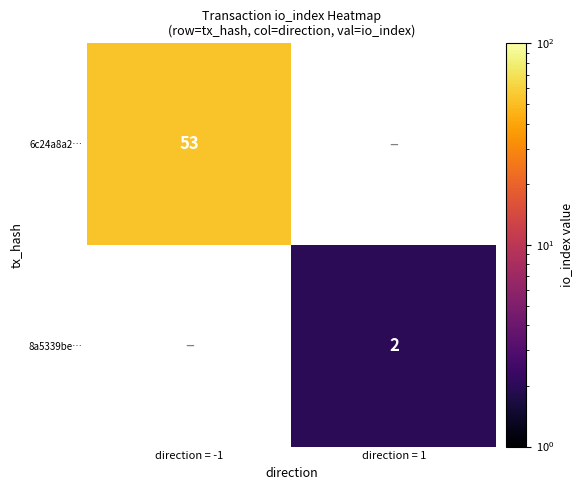

Is it true that 8a5339be… equals 2 at direction = 1?

True